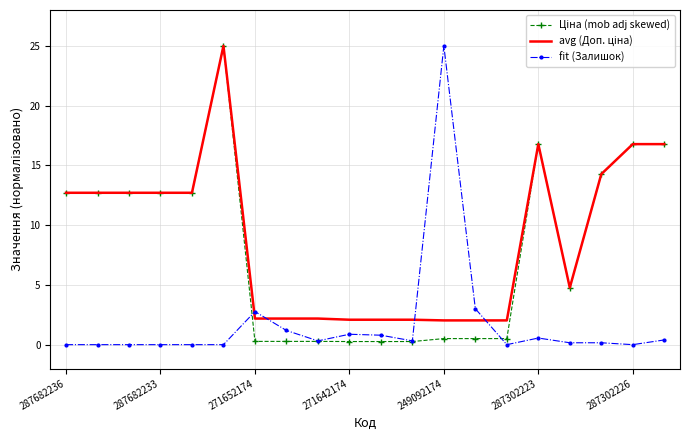

What is the greatest value displayed?

25.0